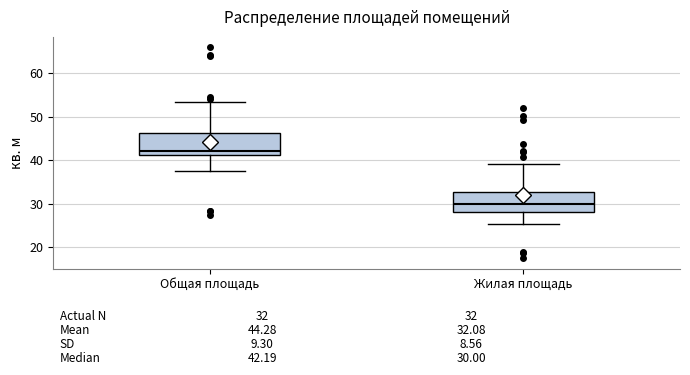

Which box has the highest median line?

Общая площадь